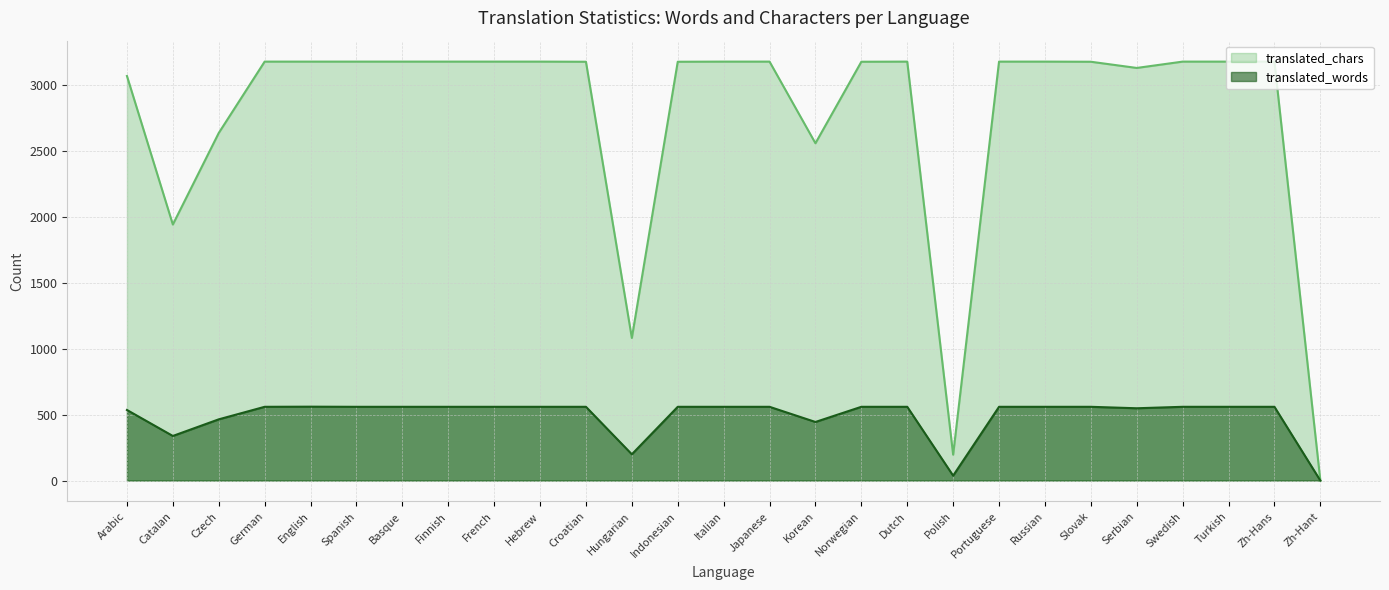

Which series changed the most between Korean and Turkish?

translated_chars